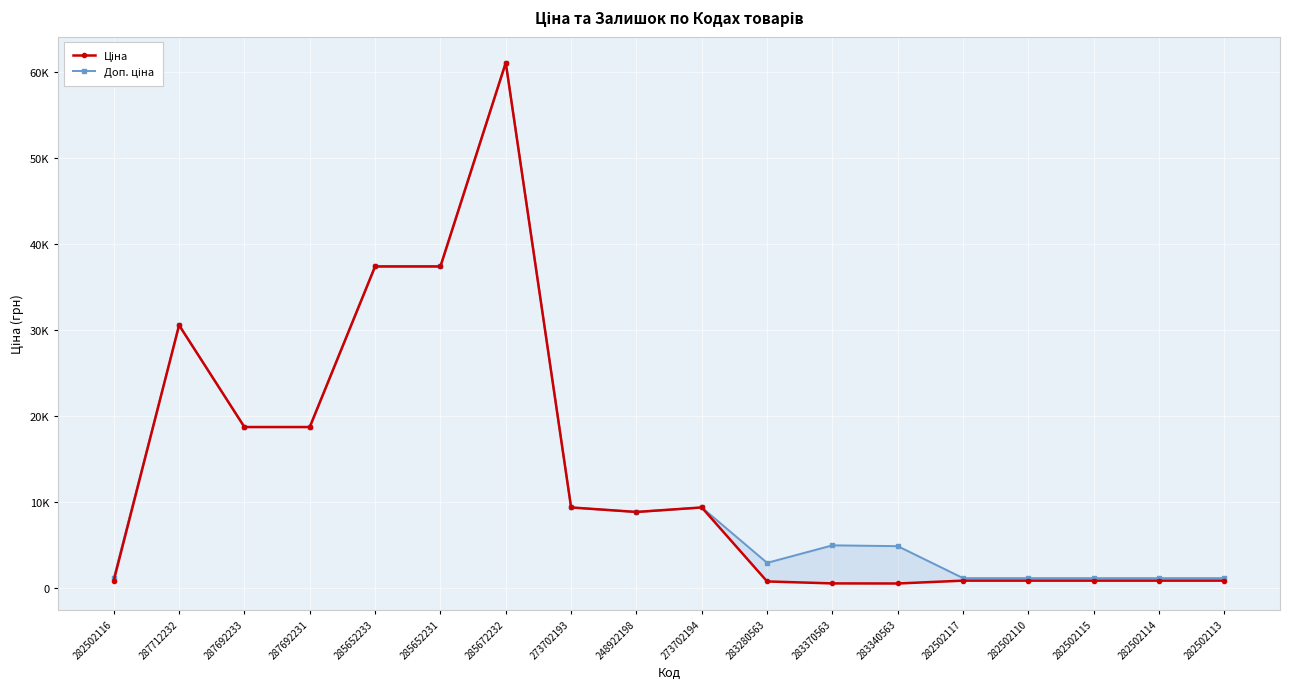

Reading left to right, extract all data points from this chart.

Ціна: 813.0	30512.3	18671.5	18671.5	37343.0	37343.0	61024.7	9321.4	8797.6	9321.4	719.6	491.7	482.1	813.0	813.0	813.0	813.0	813.0
Доп. ціна: 1101.8	30512.3	18671.5	18671.5	37343.0	37343.0	61024.7	9321.4	8797.6	9321.4	2878.5	4917.4	4821.4	1101.8	1101.8	1101.8	1101.8	1101.8